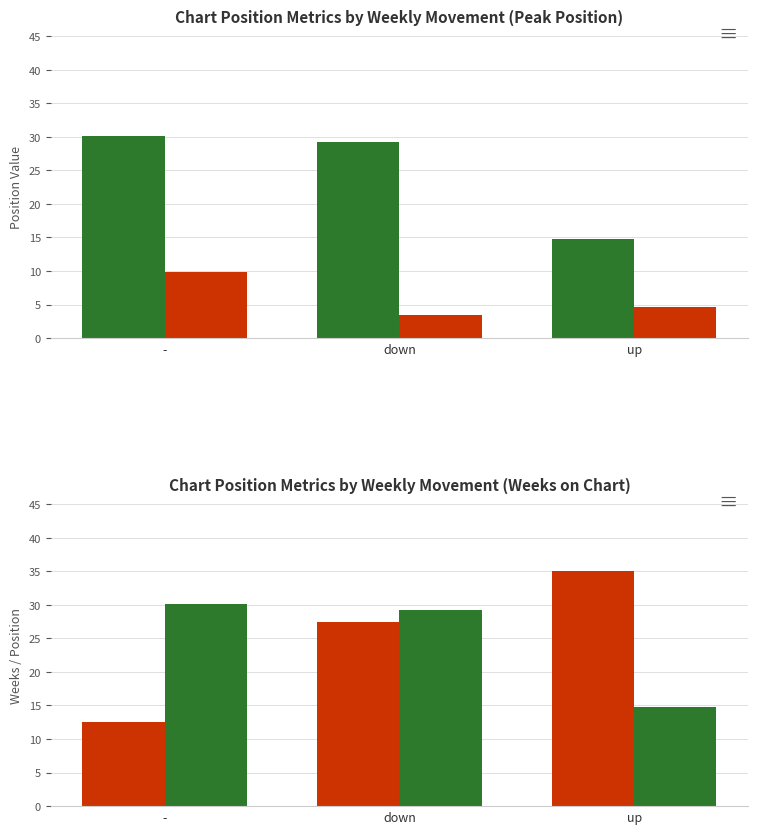

How many data points in Avg Peak Position are less than 4?

1